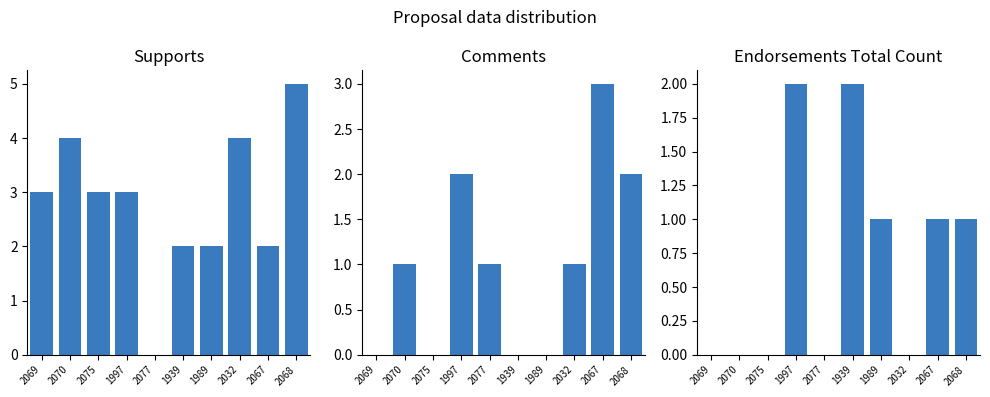

What is the sum of the supports values at 1997 and 2077?

3